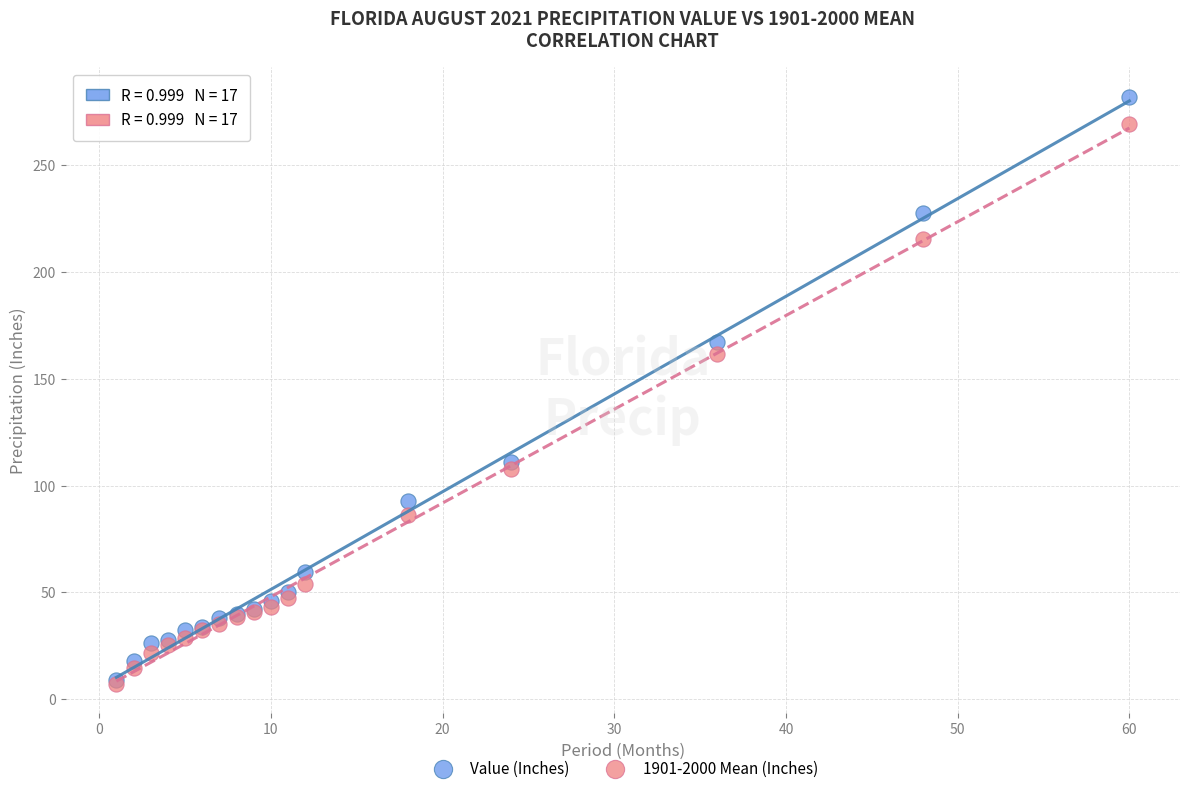

In the Value (Inches) series, what Y value is closest to 145?

167.3